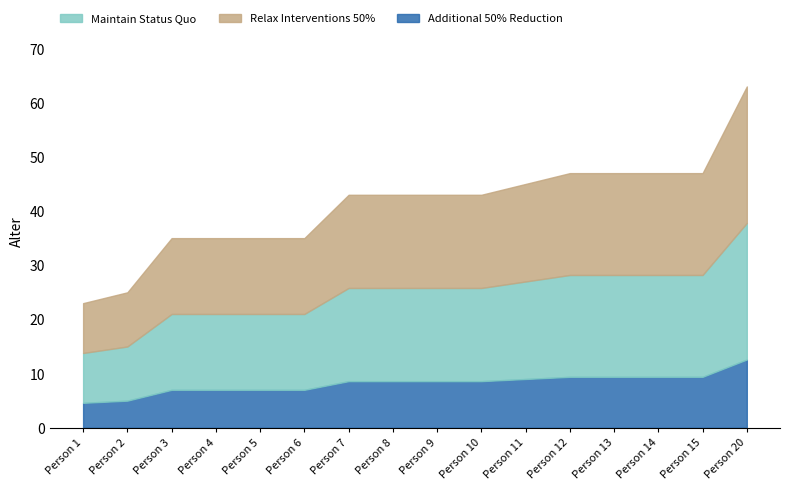

True or false: the data has more than 1 interior local peaks.

False